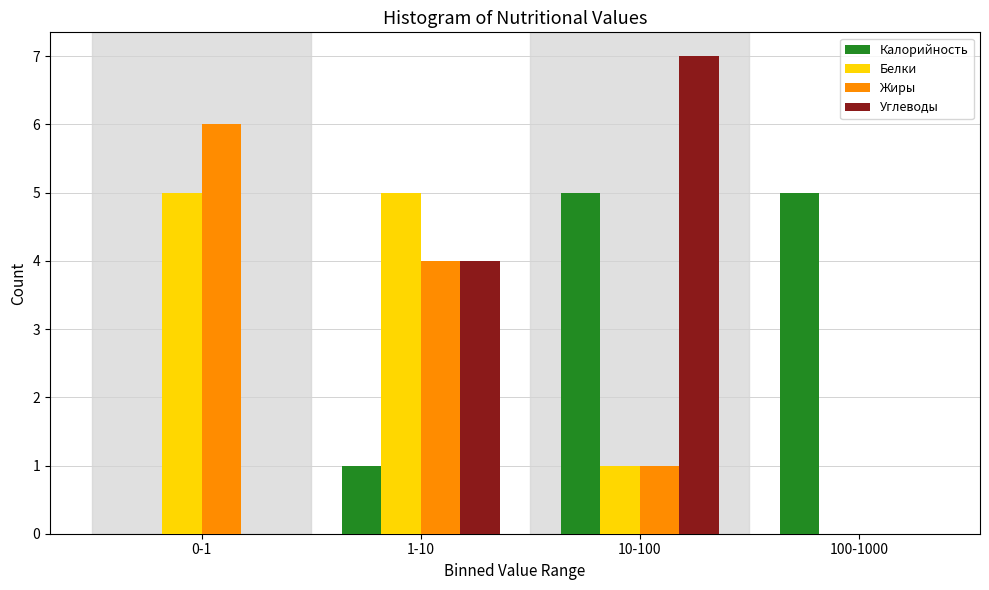

Is the value of Калорийность at 1-10 greater than the value of Углеводы at 0-1?

Yes